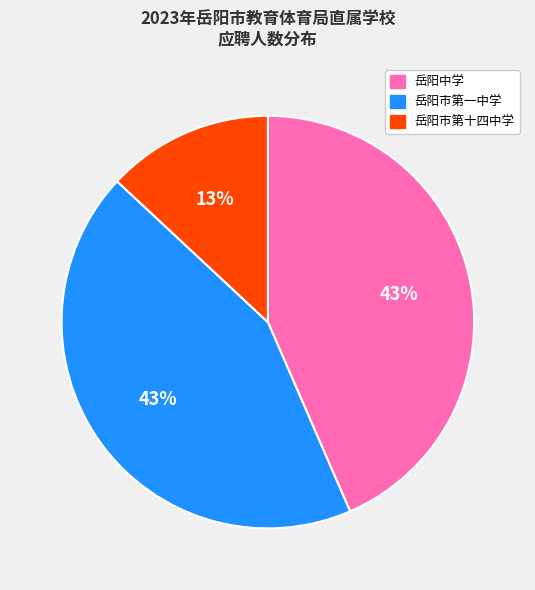

Which slice is the smallest?

岳阳市第十四中学